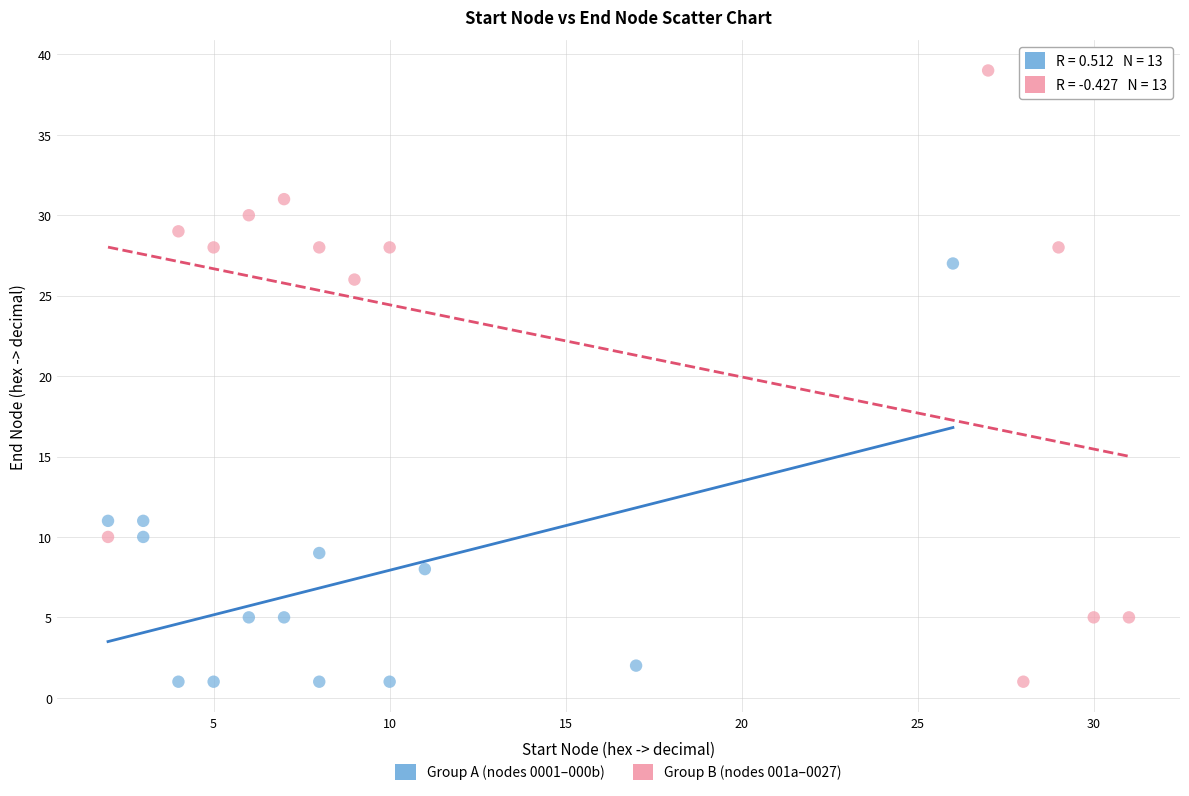

Which series reaches the maximum Y coordinate?

Group B (nodes 001a–0027)